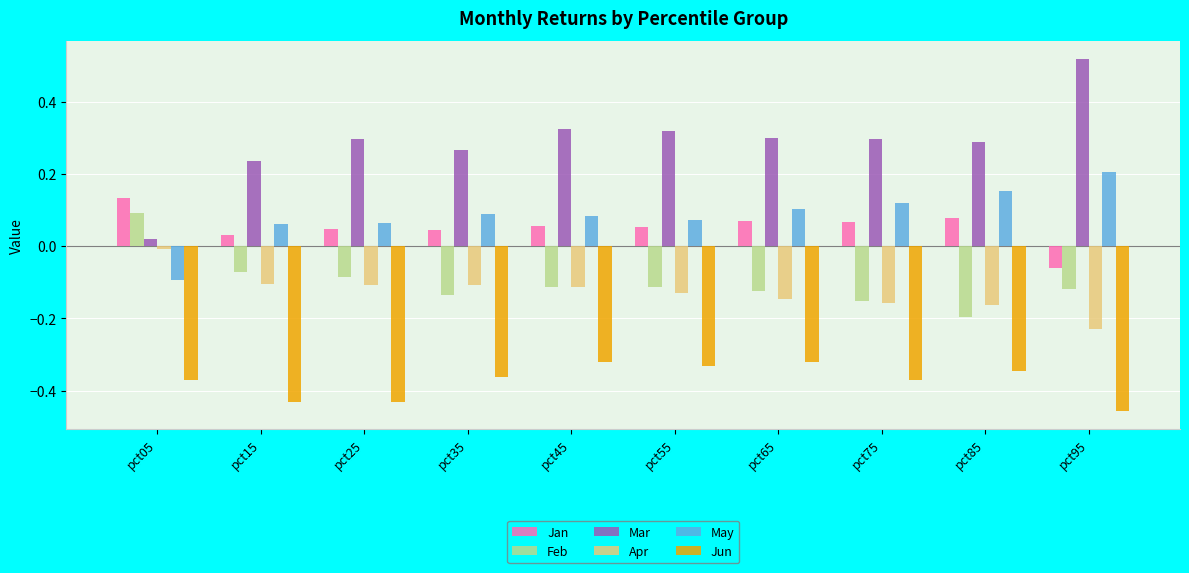

Which series has the widest spread of values?

Mar